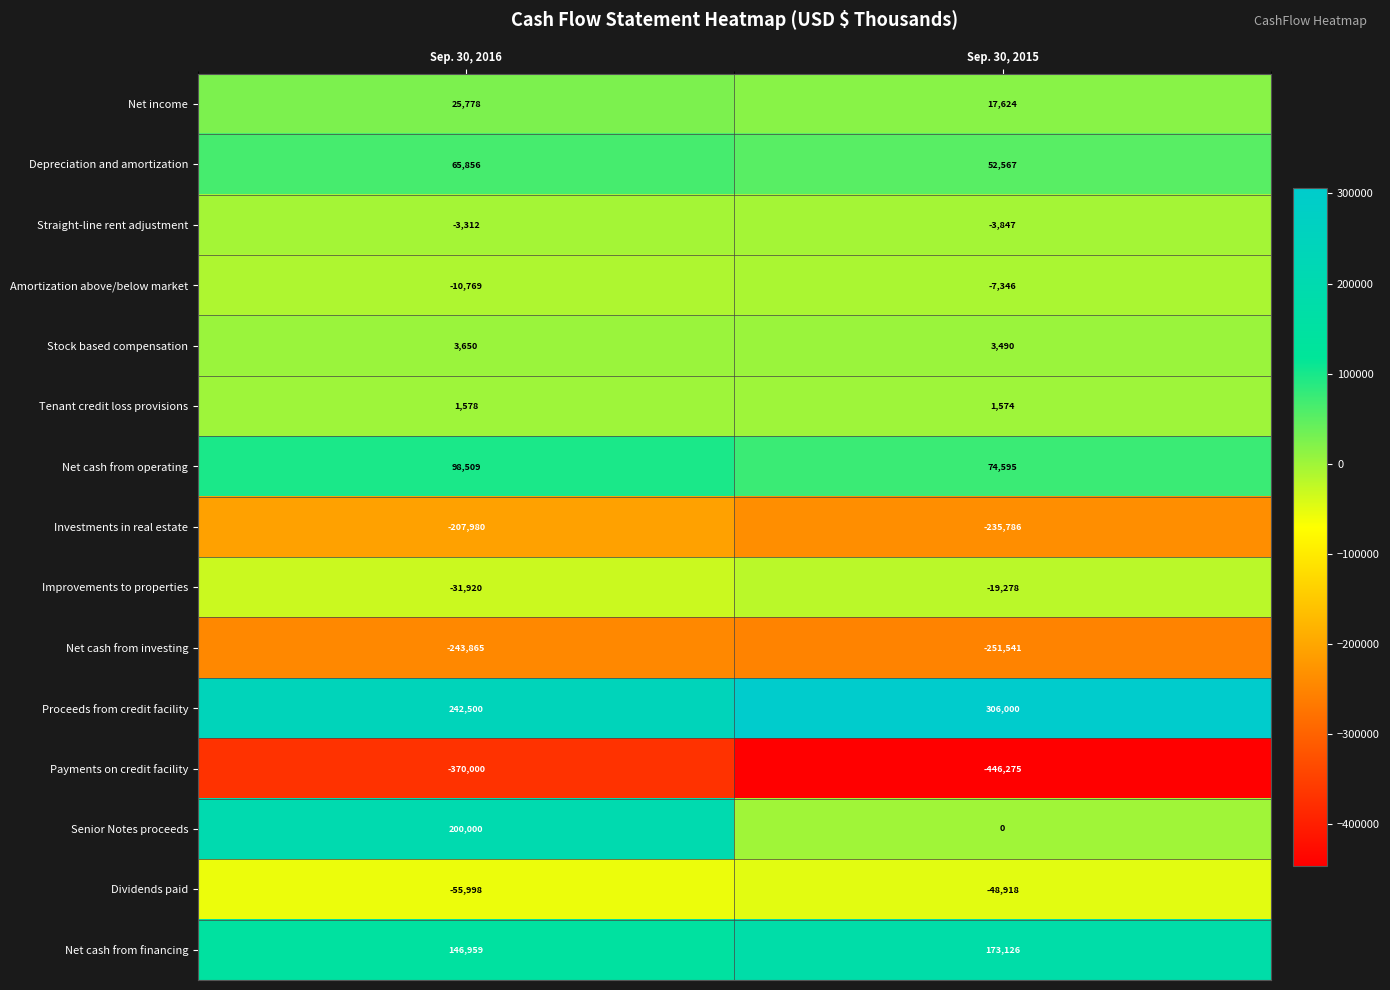

What is the lowest value of the Dividends paid series?

-55998